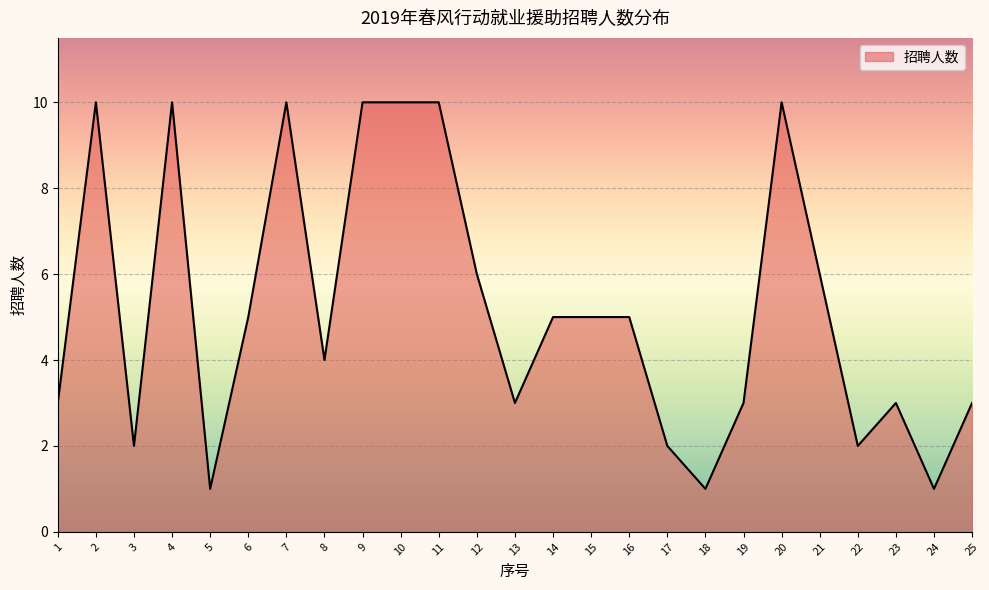

What is the smallest value displayed?

1